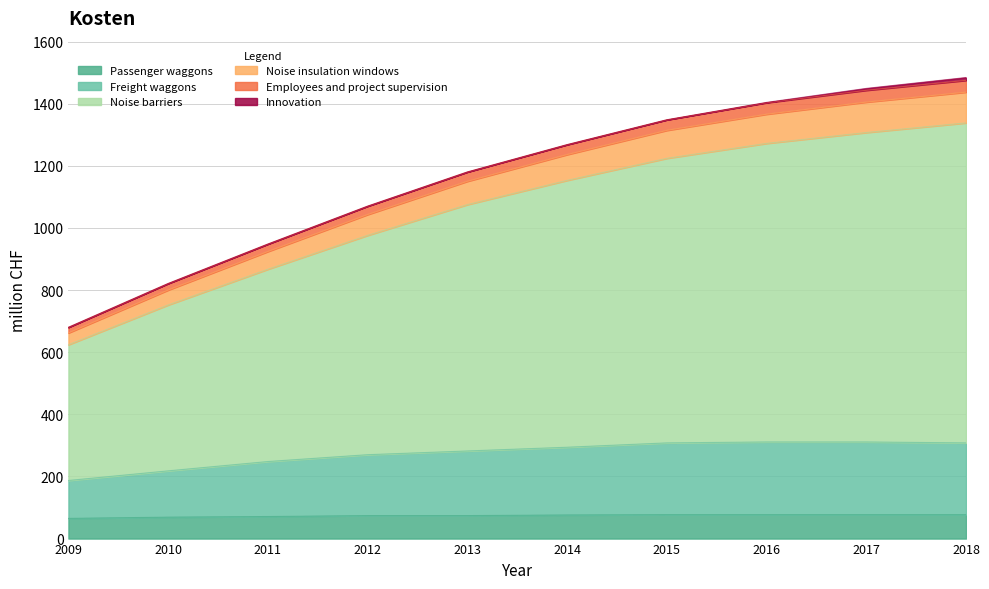

What is the lowest value of the Passenger waggons series?

65